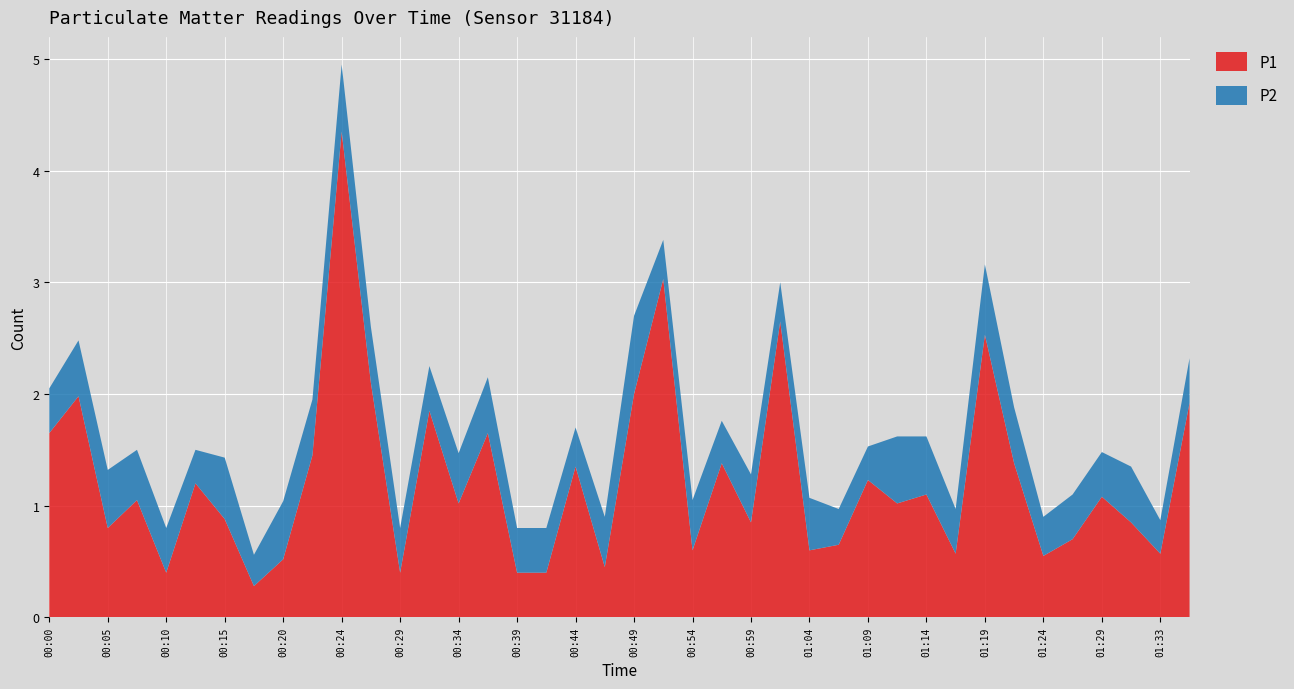

Reading right to left, list all the values displayed in this chart.

P1: 01:36=1.9	01:33=0.6	01:31=0.8	01:29=1.1	01:26=0.7	01:24=0.6	01:21=1.4	01:19=2.5	01:16=0.6	01:14=1.1	01:11=1.0	01:09=1.2	01:06=0.7	01:04=0.6	01:01=2.6	00:59=0.8	00:56=1.4	00:54=0.6	00:52=3.0	00:49=2.0	00:47=0.5	00:44=1.4	00:42=0.4	00:39=0.4	00:37=1.6	00:34=1.0	00:32=1.9	00:29=0.4	00:27=2.1	00:24=4.3	00:22=1.4	00:20=0.5	00:17=0.3	00:15=0.9	00:12=1.2	00:10=0.4	00:07=1.1	00:05=0.8	00:02=2.0	00:00=1.6
P2: 01:36=0.4	01:33=0.3	01:31=0.5	01:29=0.4	01:26=0.4	01:24=0.3	01:21=0.5	01:19=0.6	01:16=0.4	01:14=0.5	01:11=0.6	01:09=0.3	01:06=0.3	01:04=0.5	01:01=0.3	00:59=0.4	00:56=0.4	00:54=0.5	00:52=0.3	00:49=0.7	00:47=0.5	00:44=0.3	00:42=0.4	00:39=0.4	00:37=0.5	00:34=0.5	00:32=0.4	00:29=0.4	00:27=0.5	00:24=0.6	00:22=0.5	00:20=0.5	00:17=0.3	00:15=0.6	00:12=0.3	00:10=0.4	00:07=0.5	00:05=0.5	00:02=0.5	00:00=0.4